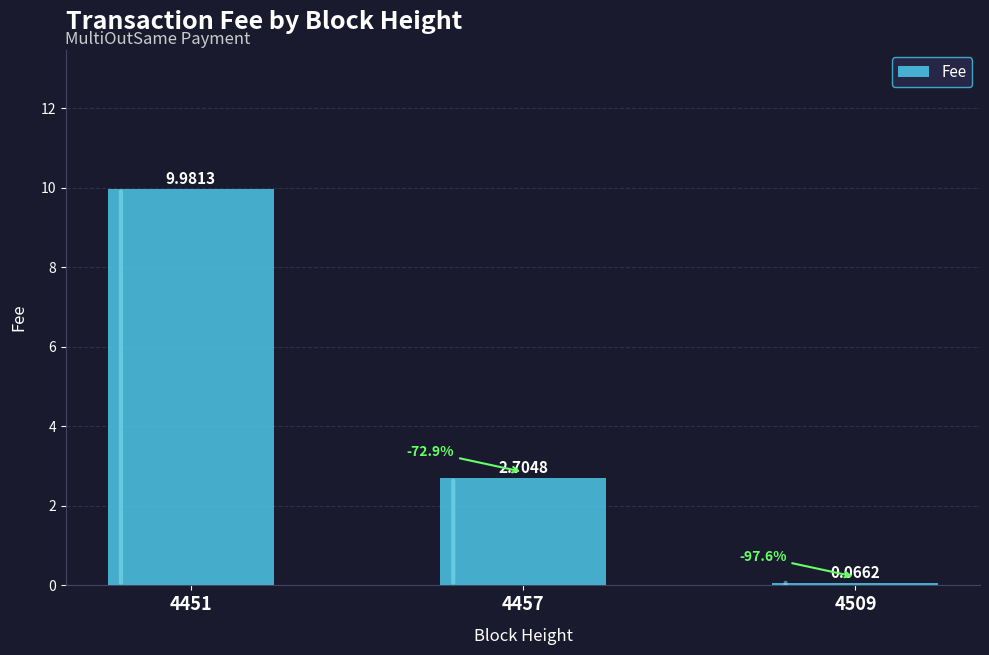

List the labels in order of value, smallest first.

4509, 4457, 4451